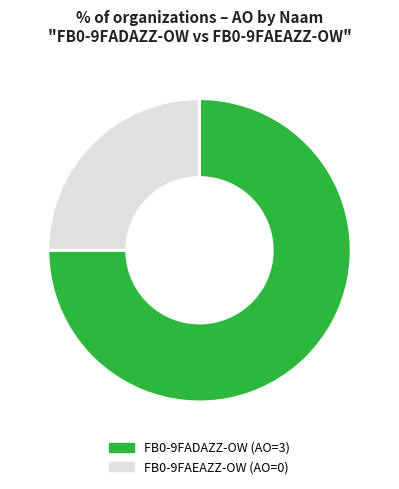

How many slices are in this pie chart?

2